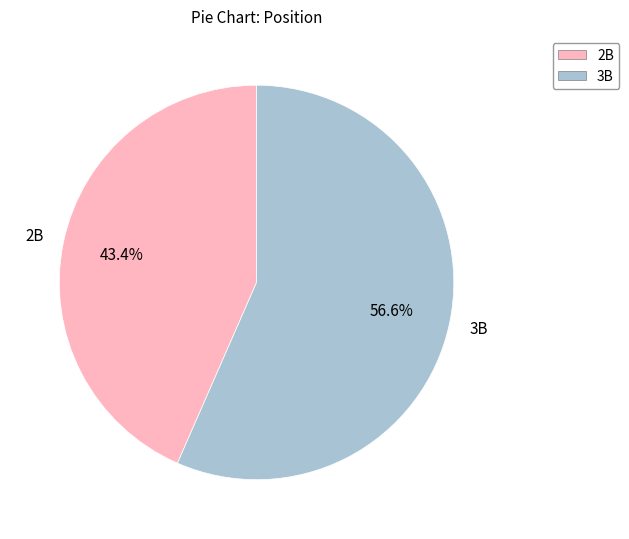

What is the smallest slice in the pie chart?

2B